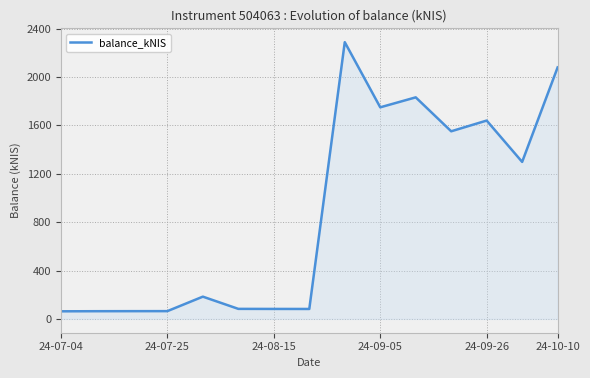

What is the smallest value displayed?

62.7